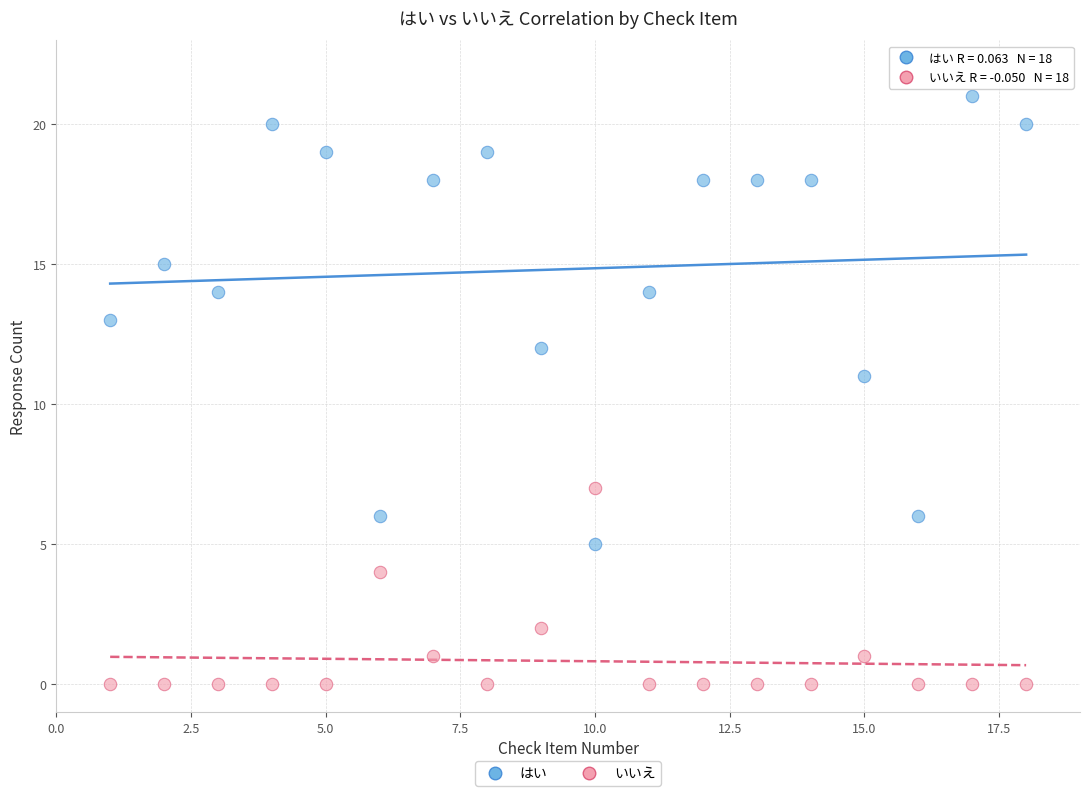

Across all data points, what is the range of X values (max minus min)?

17